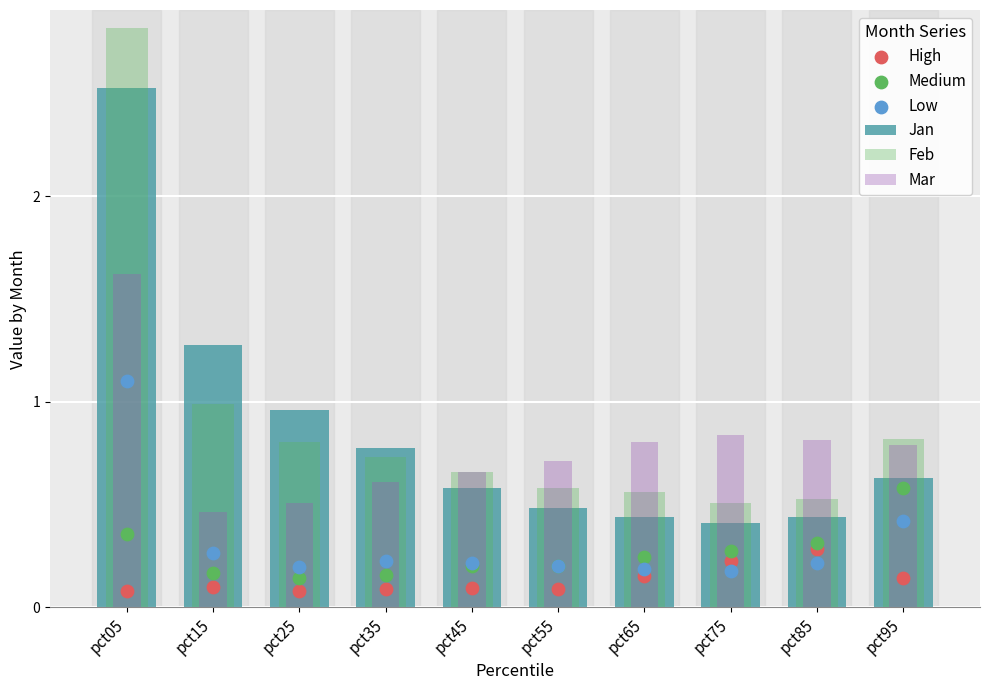

Which series reaches the minimum Y coordinate?

High